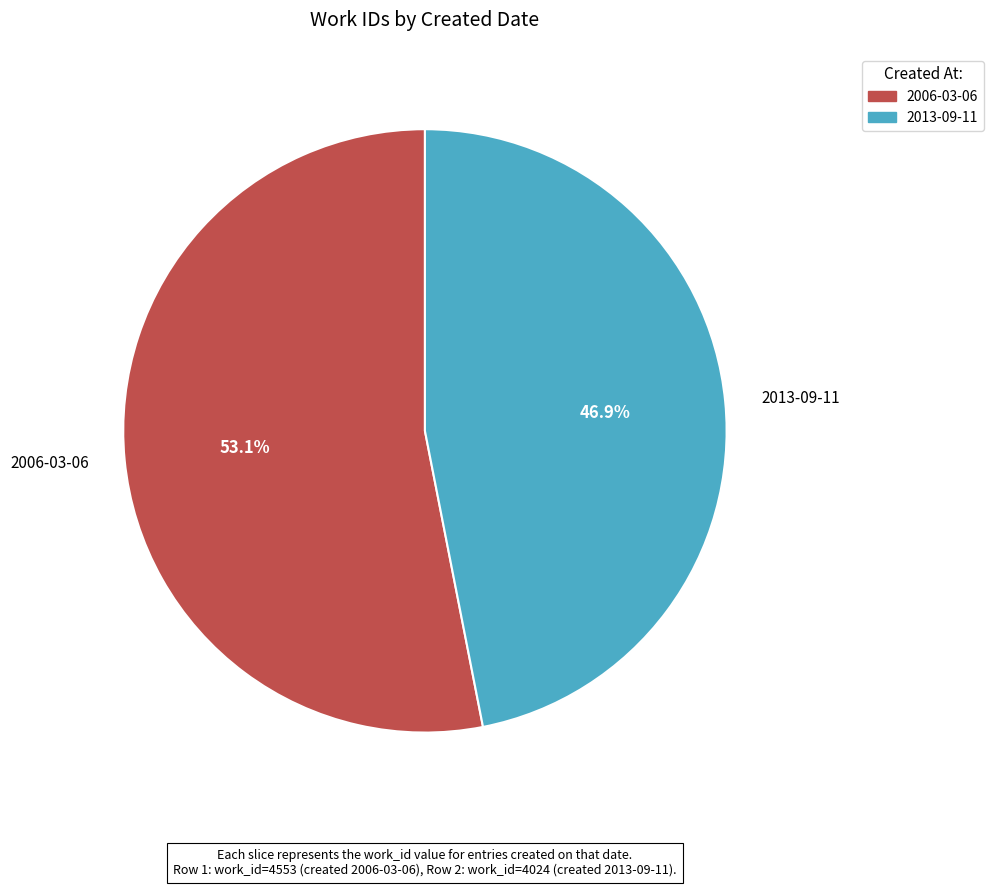

Is it true that 2006-03-06 is 60% of the pie?

False